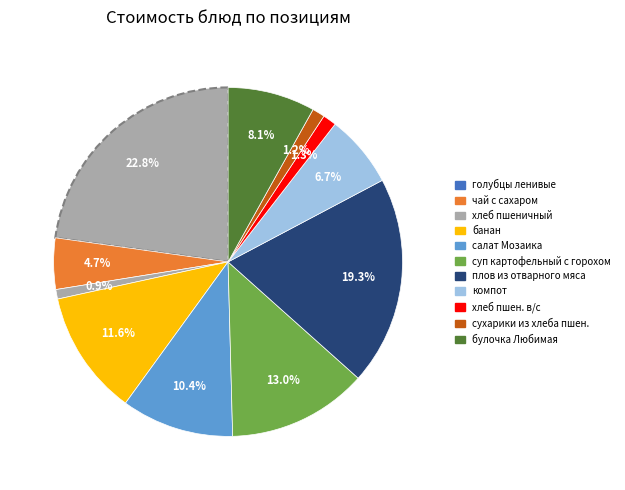

Which slice is the smallest?

хлеб пшеничный